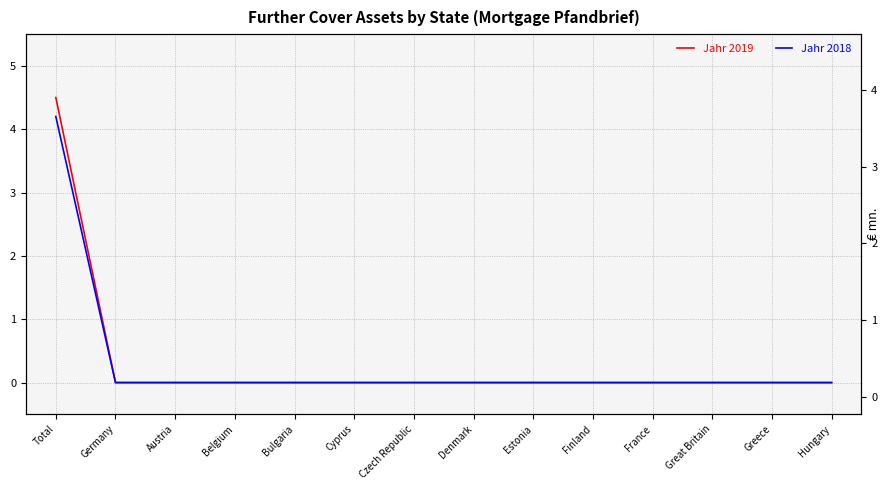

True or false: Jahr 2018 and Jahr 2019 intersect in this chart.

False